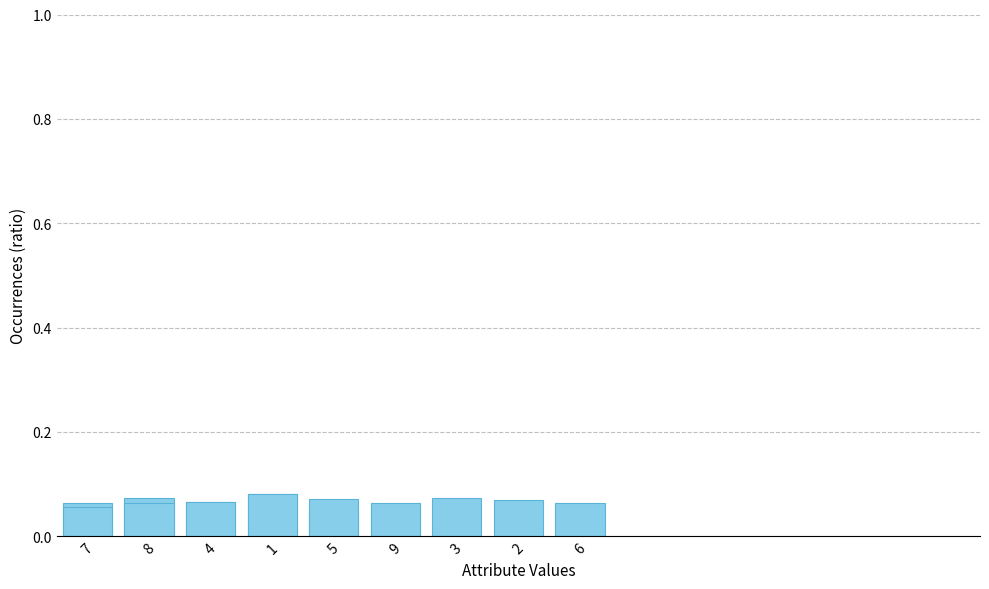

What is the greatest value displayed?

0.1